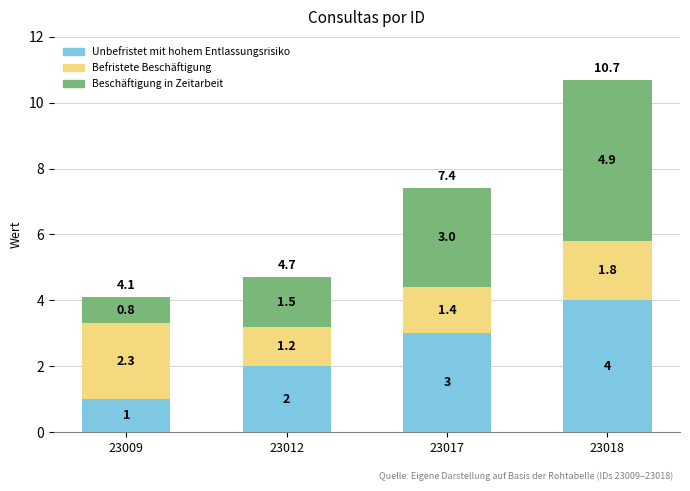

Which category has the highest value in the Unbefristet mit hohem Entlassungsrisiko series?

23018